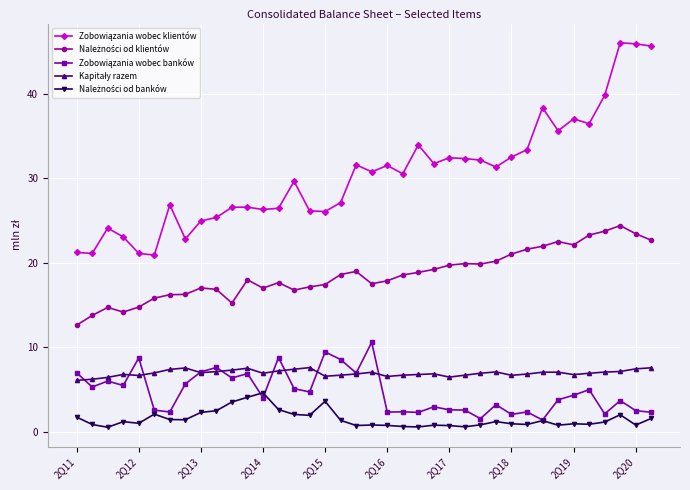

What is the greatest value displayed?

46.0